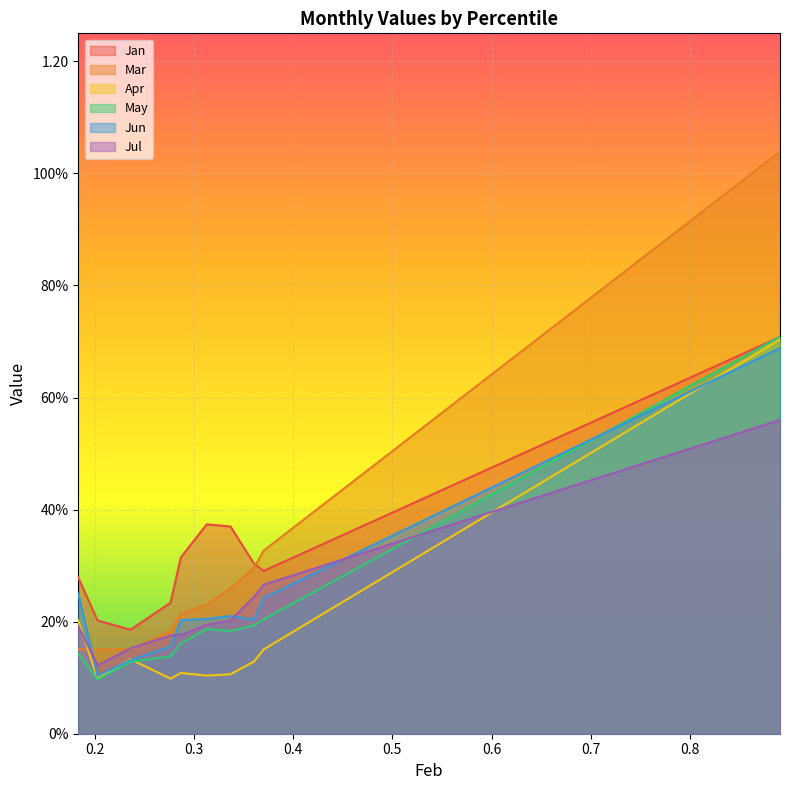

What is the difference between the Jul values at pct15 and pct55?

0.1